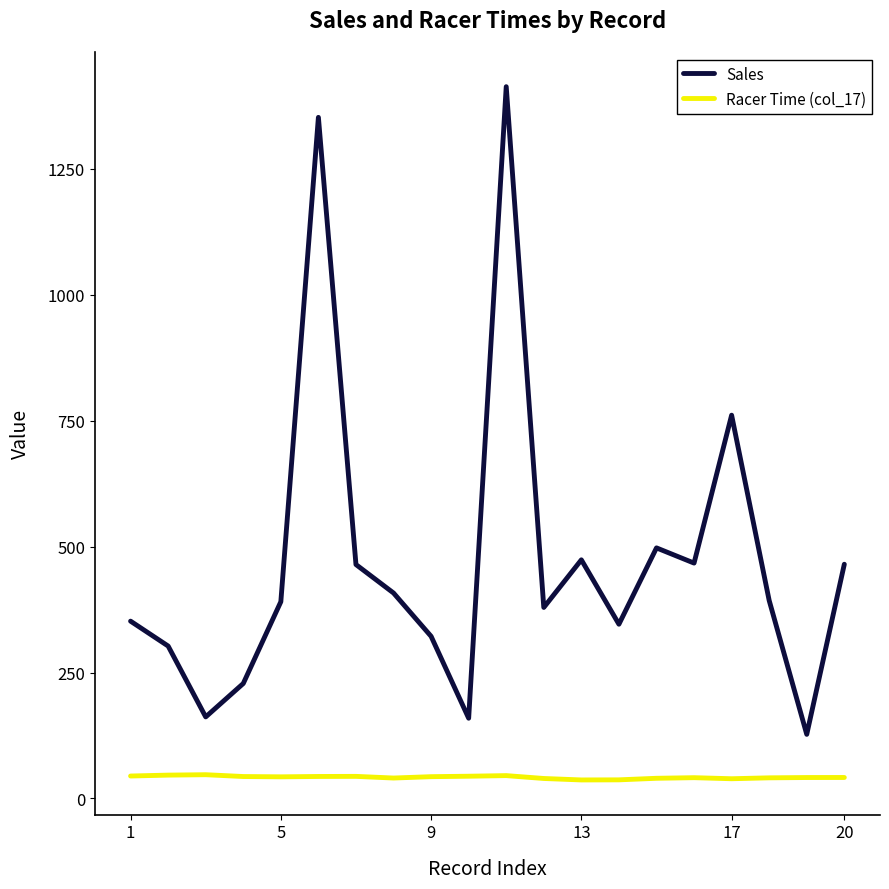

What is the difference between the maximum and minimum values in the Sales series?

1286.1